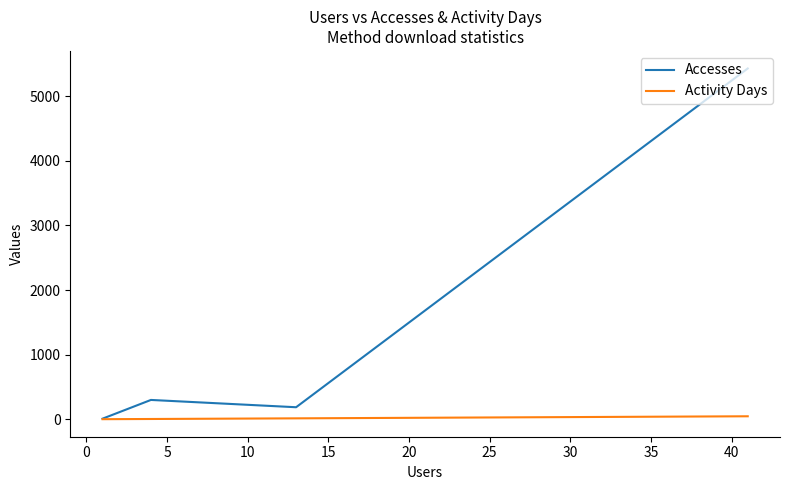

The Accesses series shows 115 at 0. True or false?

False